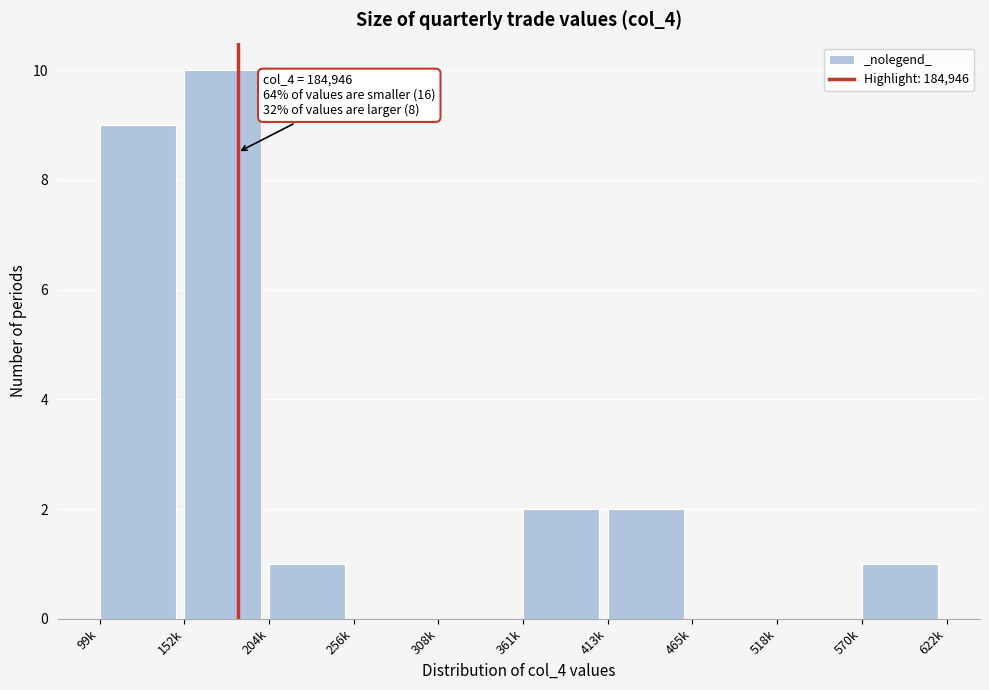

Reading right to left, transcribe all the data shown in this chart.

570k=1	518k=0	465k=0	413k=2	361k=2	308k=0	256k=0	204k=1	152k=10	99k=9